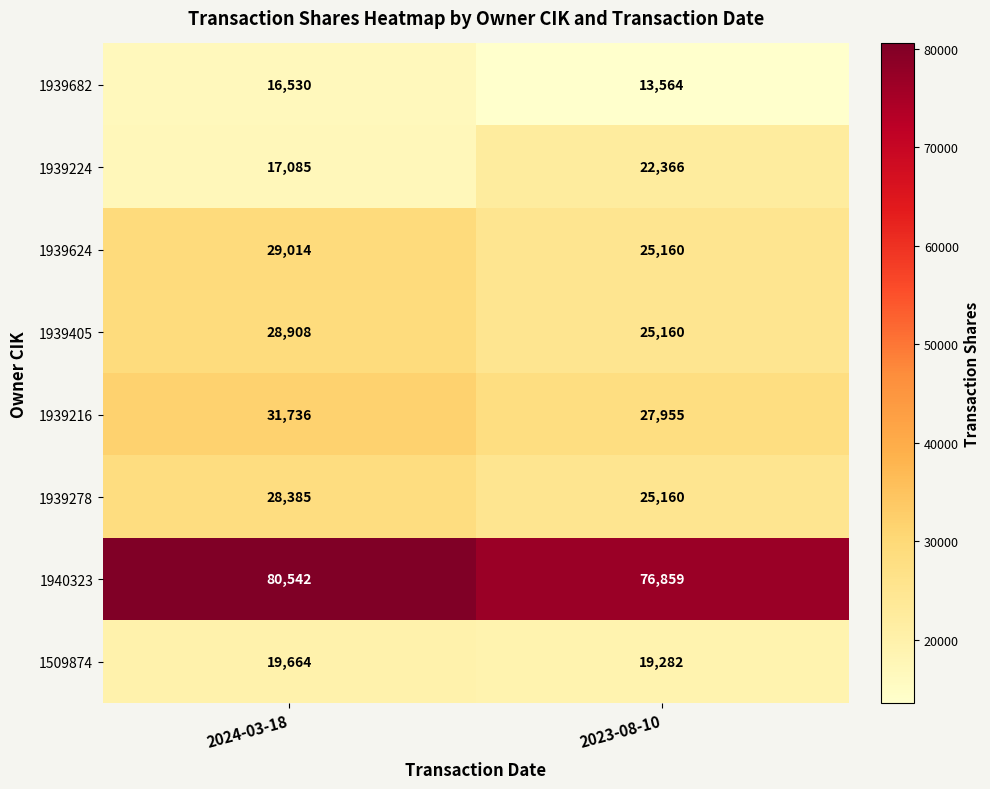

What is the minimum value shown in the chart?

13564